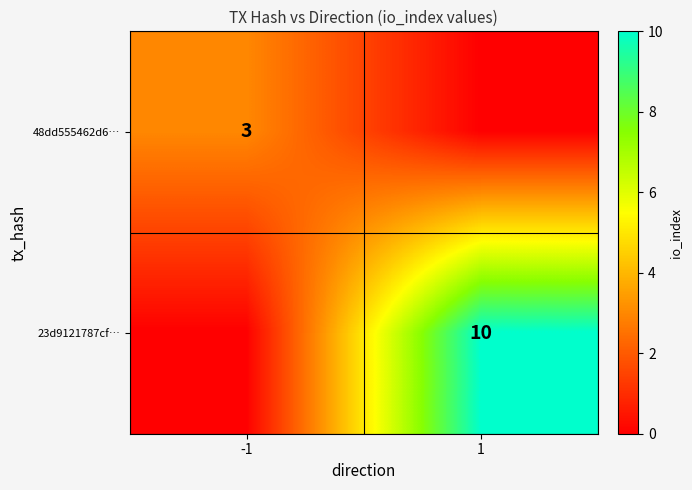

The 48dd555462d6… series shows 3 at -1. True or false?

True